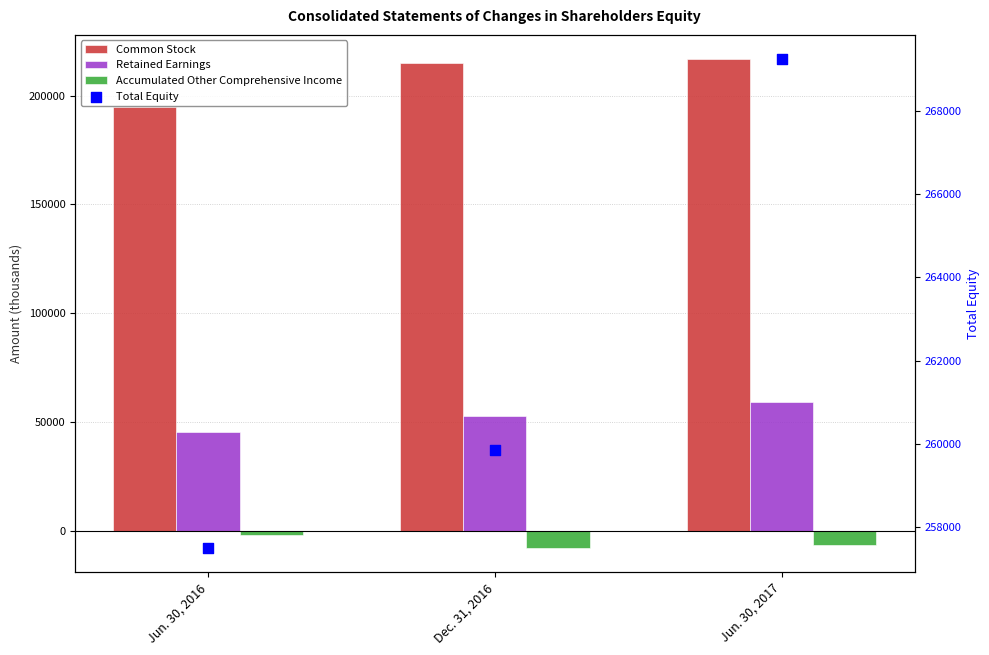

What is the total value across all series at Jun. 30, 2017?

538462